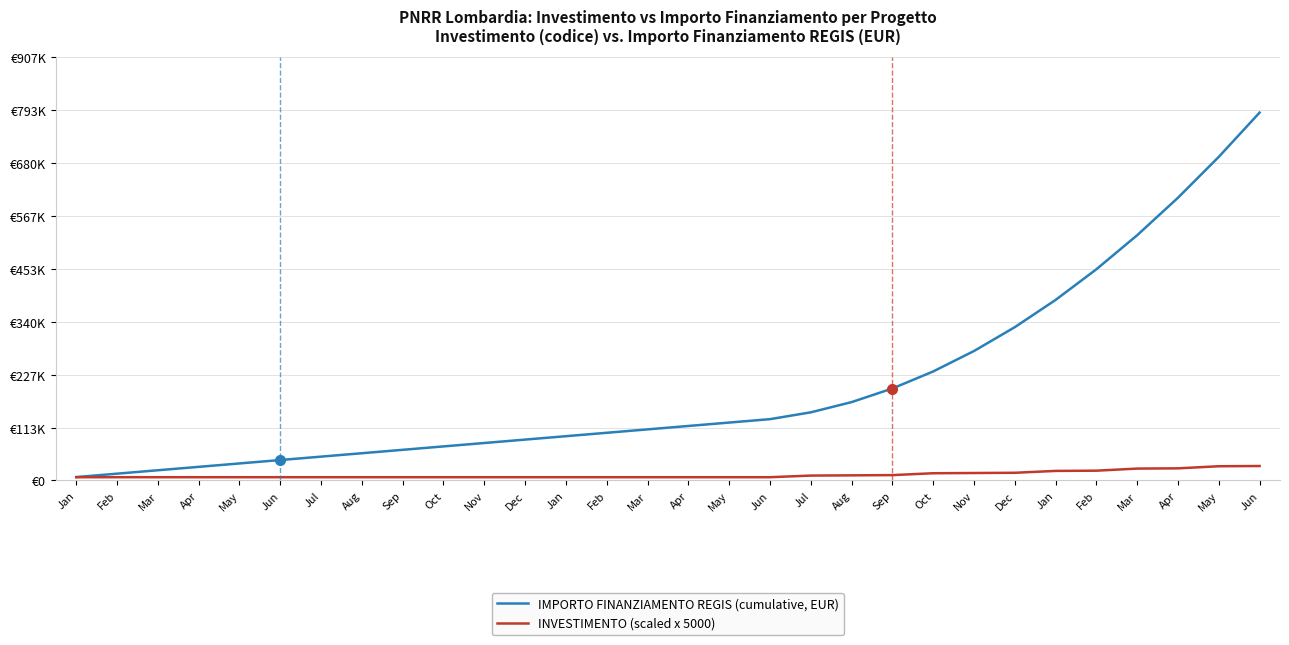

Which series has the largest total across all categories?

IMPORTO FINANZIAMENTO REGIS (cumulative, EUR)